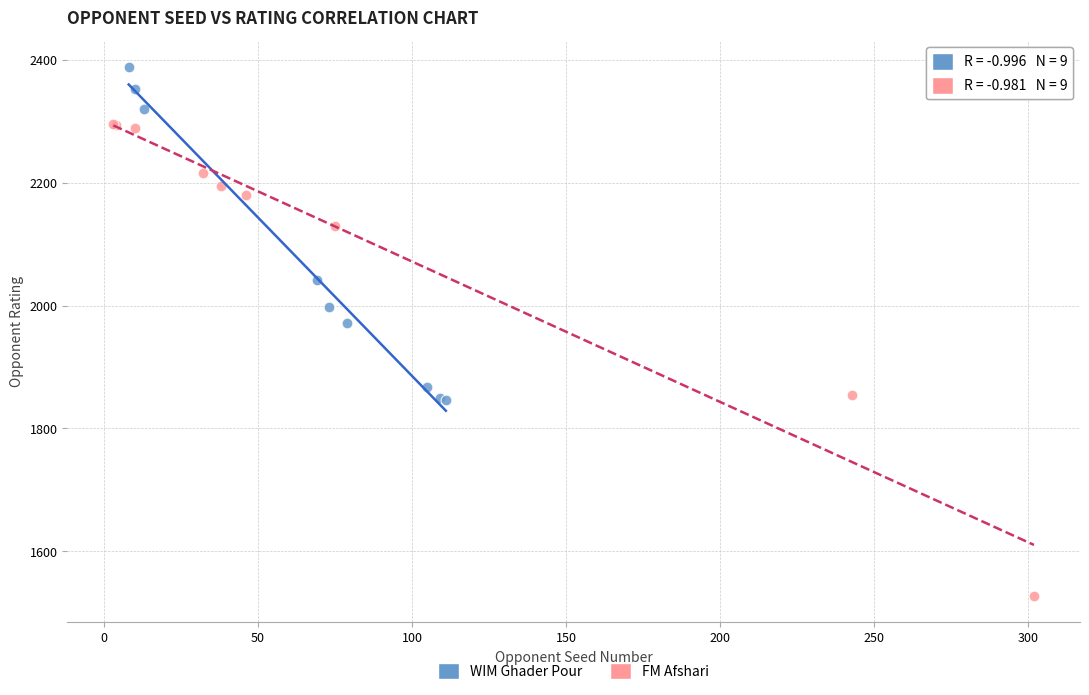

Which series reaches the minimum Y coordinate?

FM Afshari